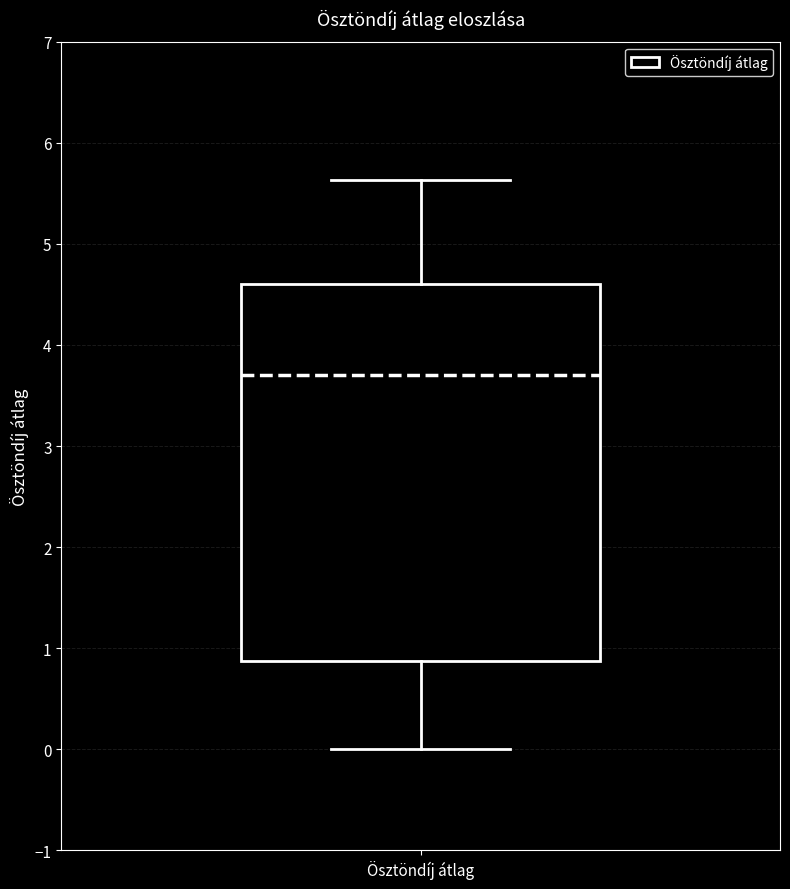

Where is the upper edge of the box for Ösztöndíj átlag on the y-axis? The values are not printed on the chart, so give them approximately, as read against the axis.

4.6